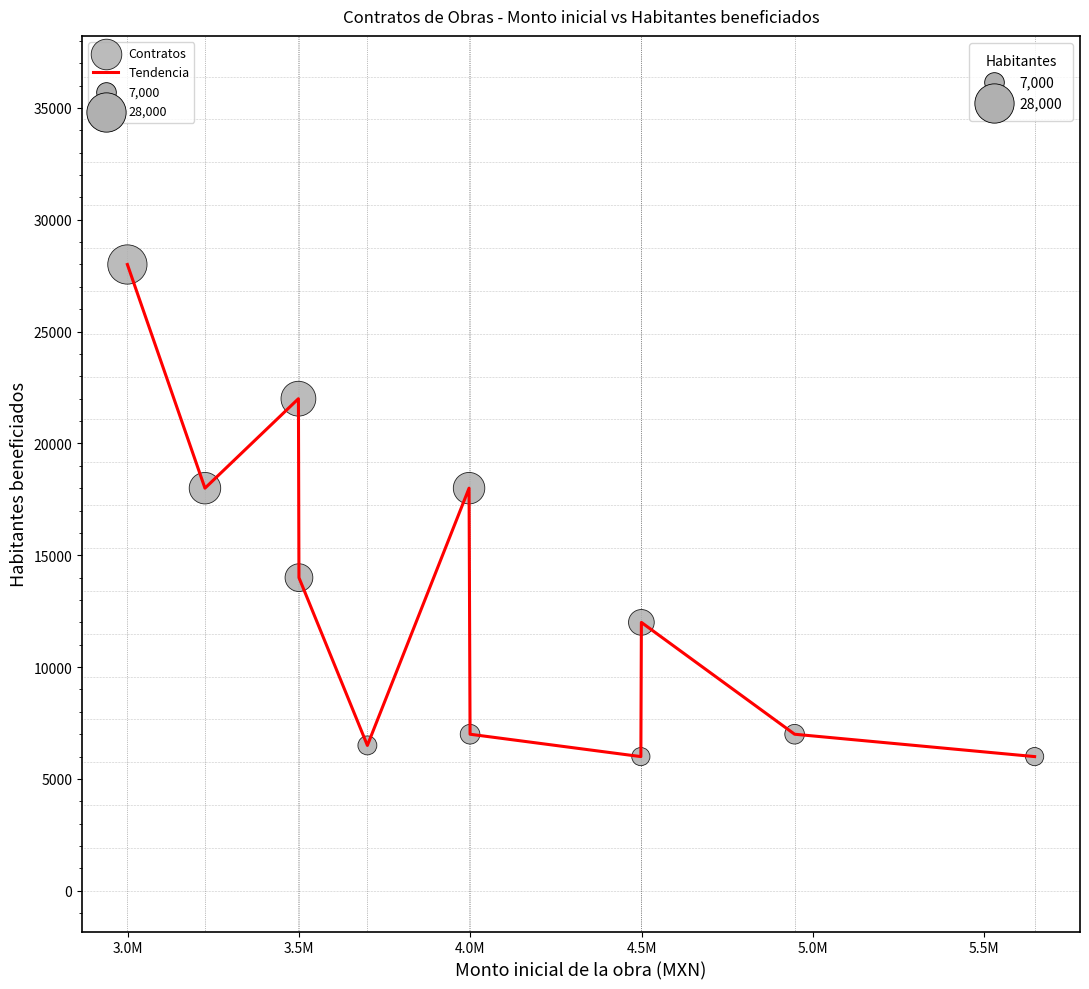

What is the maximum value shown in the chart?

28000